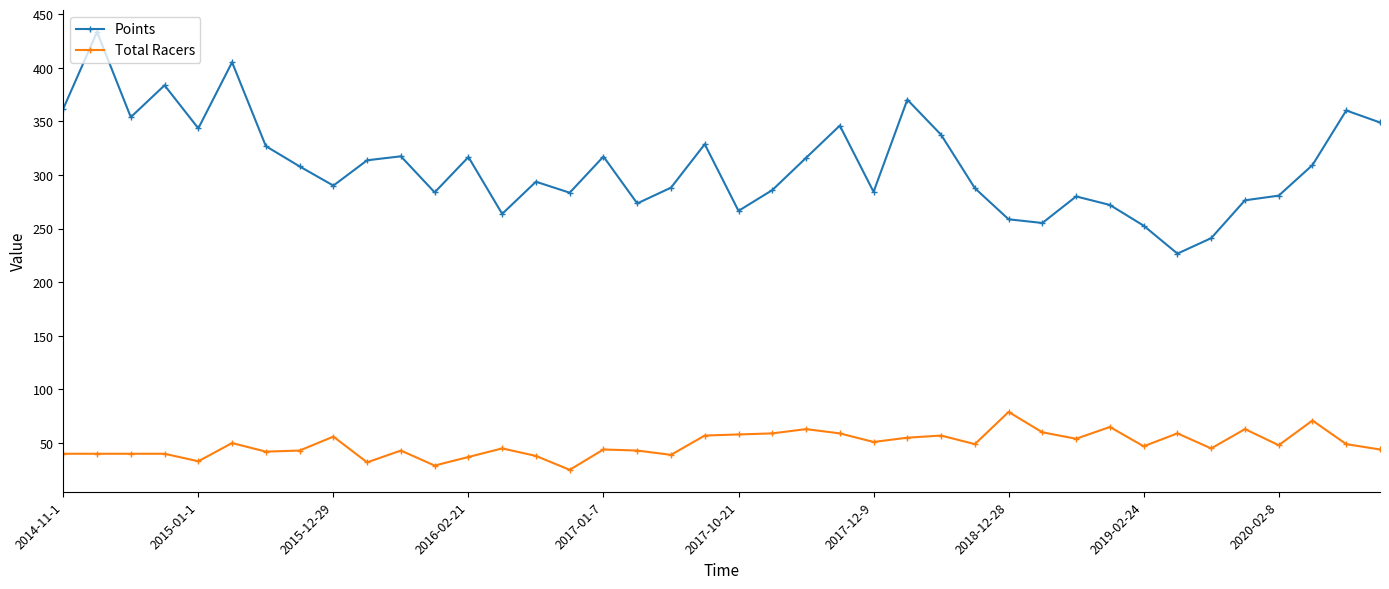

Which series has the largest range (max minus min)?

Points